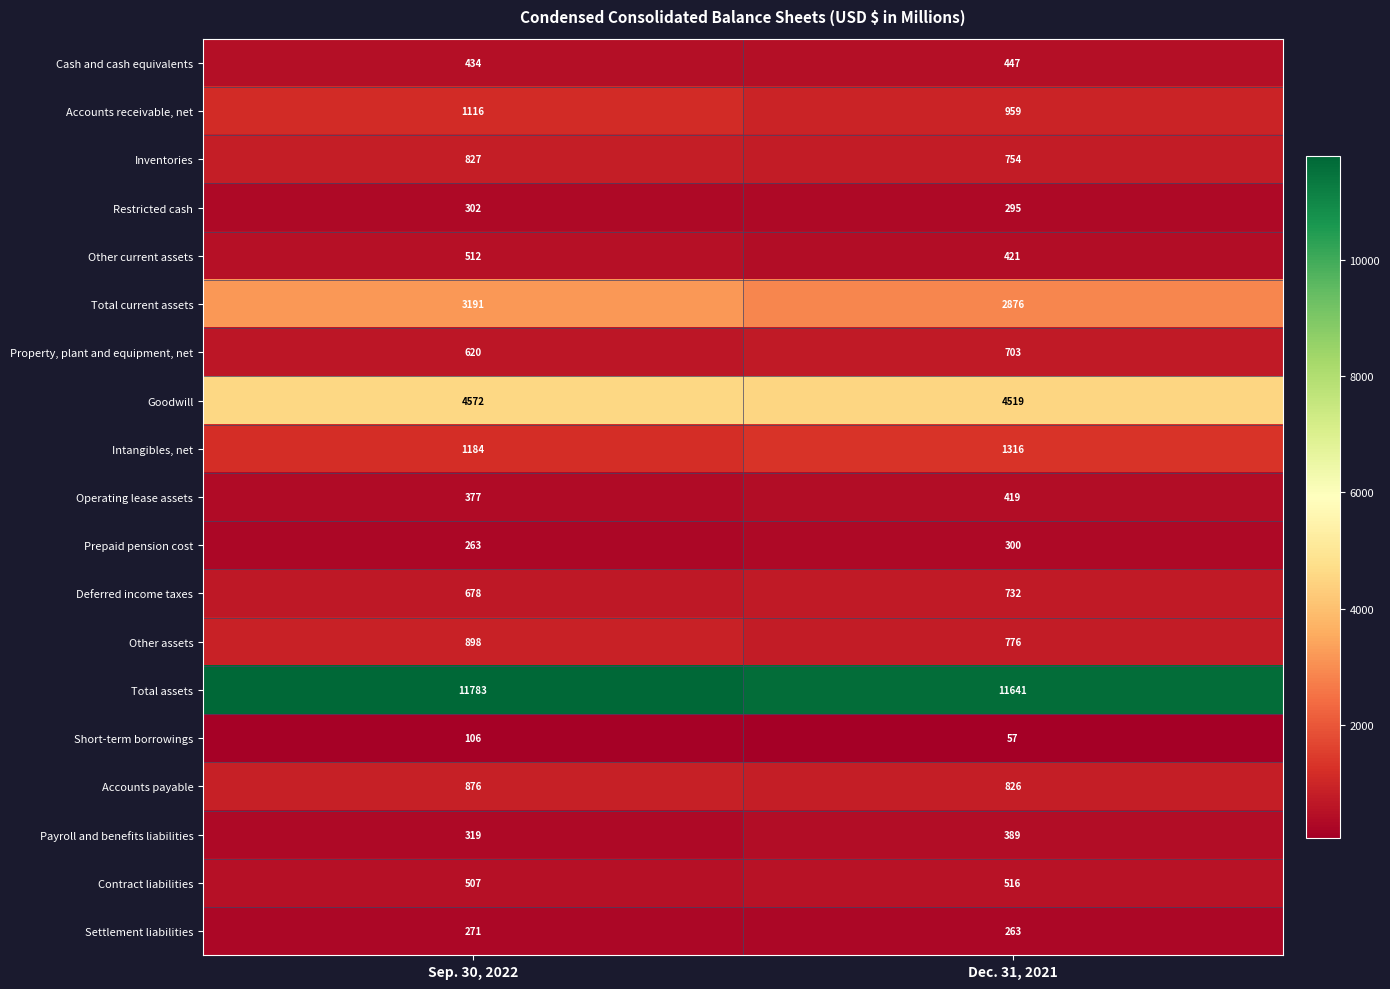

Which series has the widest spread of values?

Total current assets